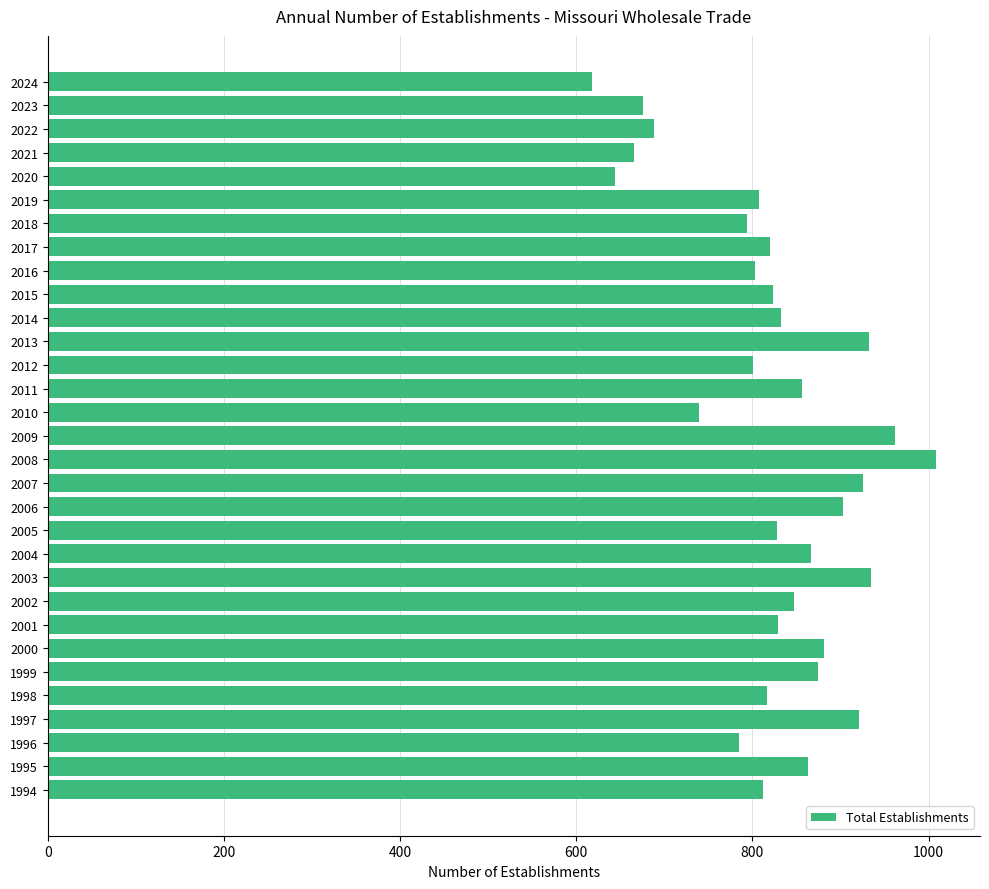

What value does the data have at 2005?

828